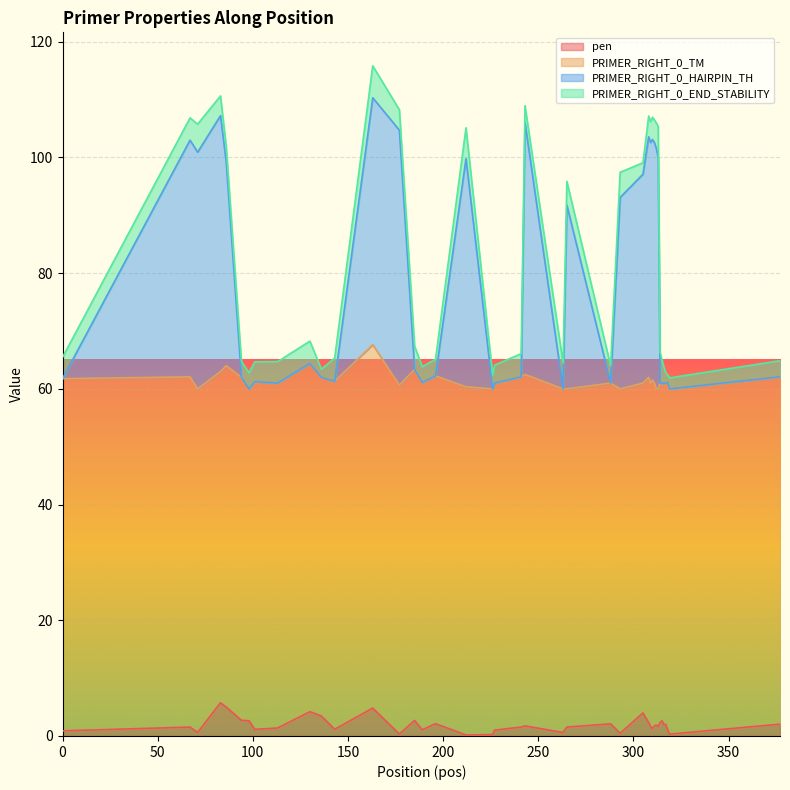

True or false: PRIMER_RIGHT_0_HAIRPIN_TH and pen cross at least once.

False